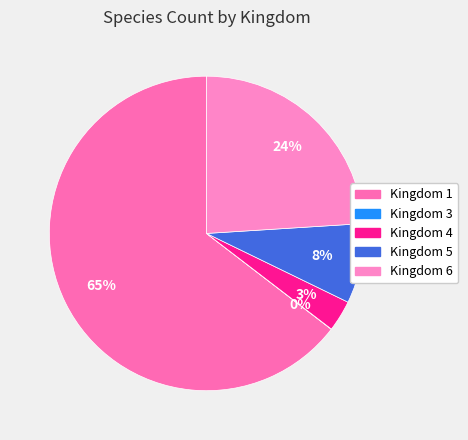

How many segments does this pie chart have?

5